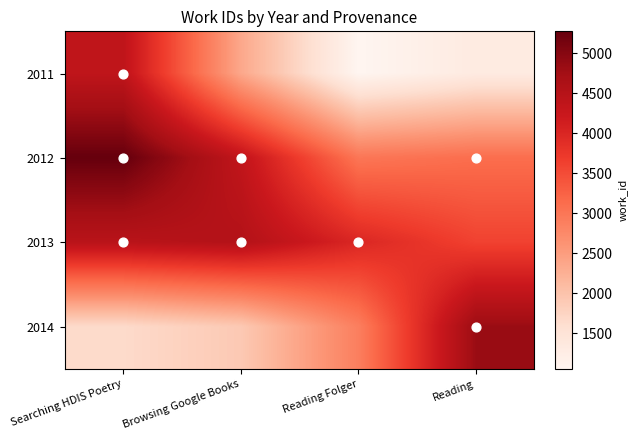

Rank the series by their maximum value, from highest to lowest.

2012, 2014, 2013, 2011